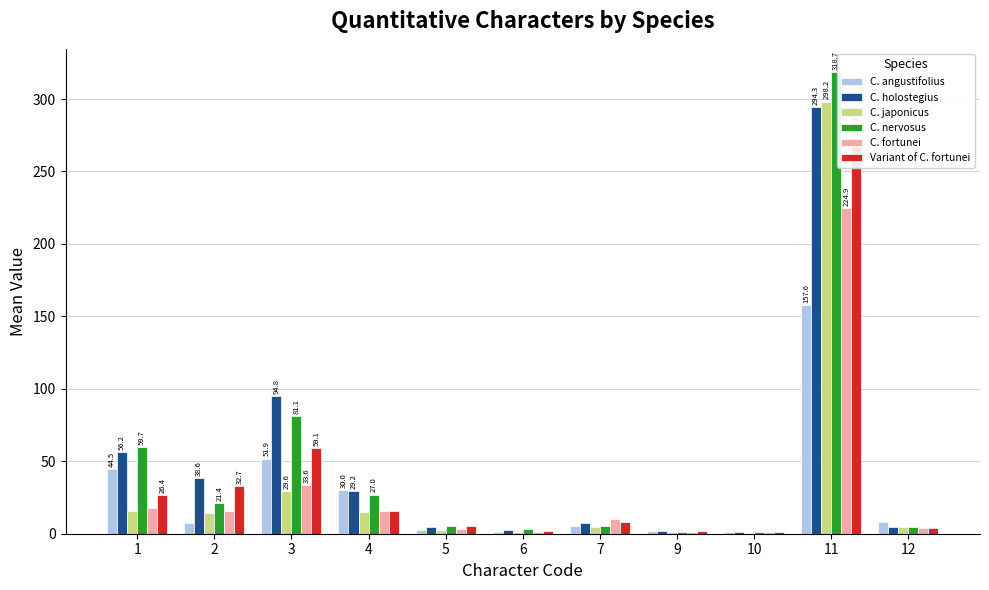

What is the difference between the highest and lowest values at 5?

3.1